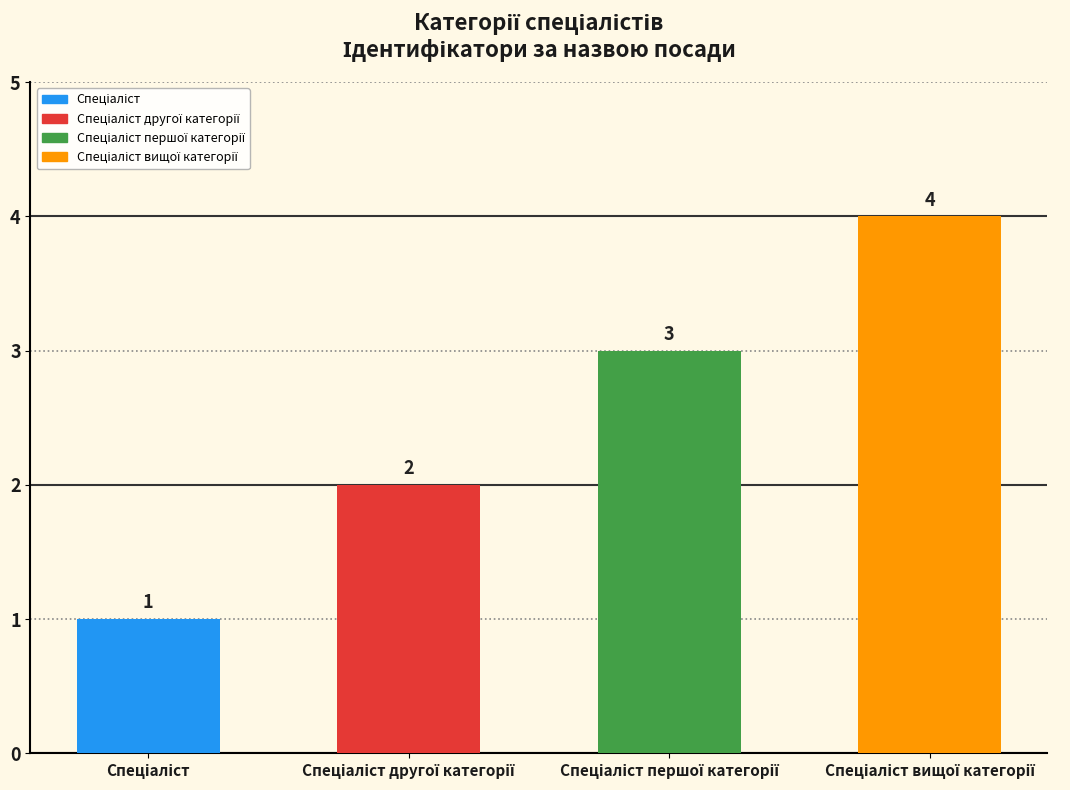

Count the values in the range 2 to 4.

3